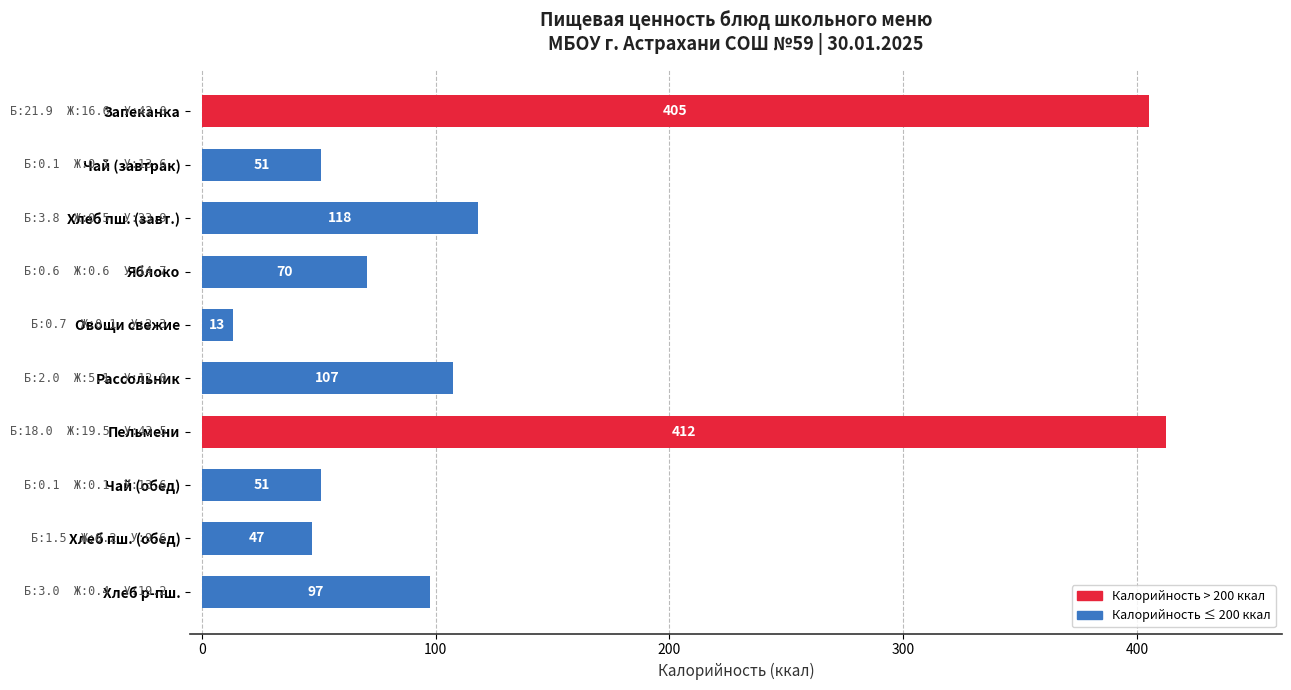

True or false: the data shows 50.9 at Чай (обед).

True